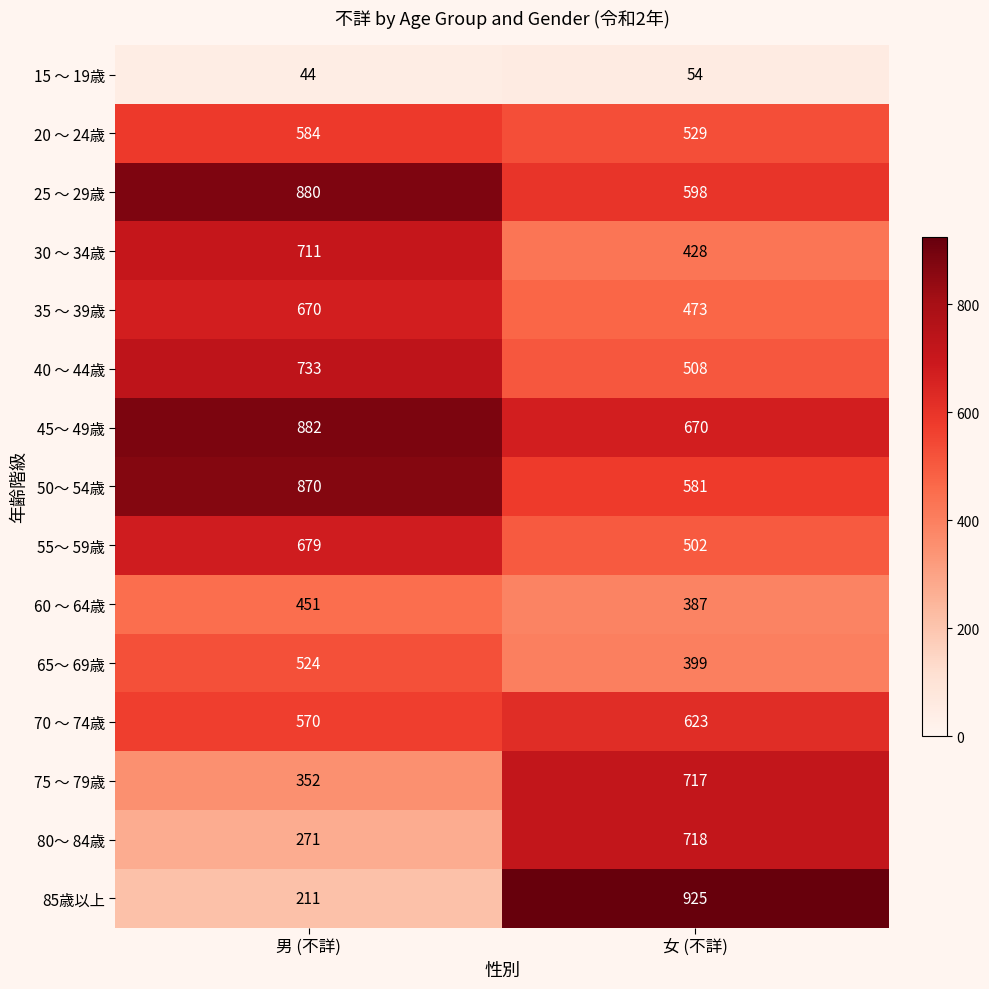

Which series has the largest total across all categories?

45～ 49歳